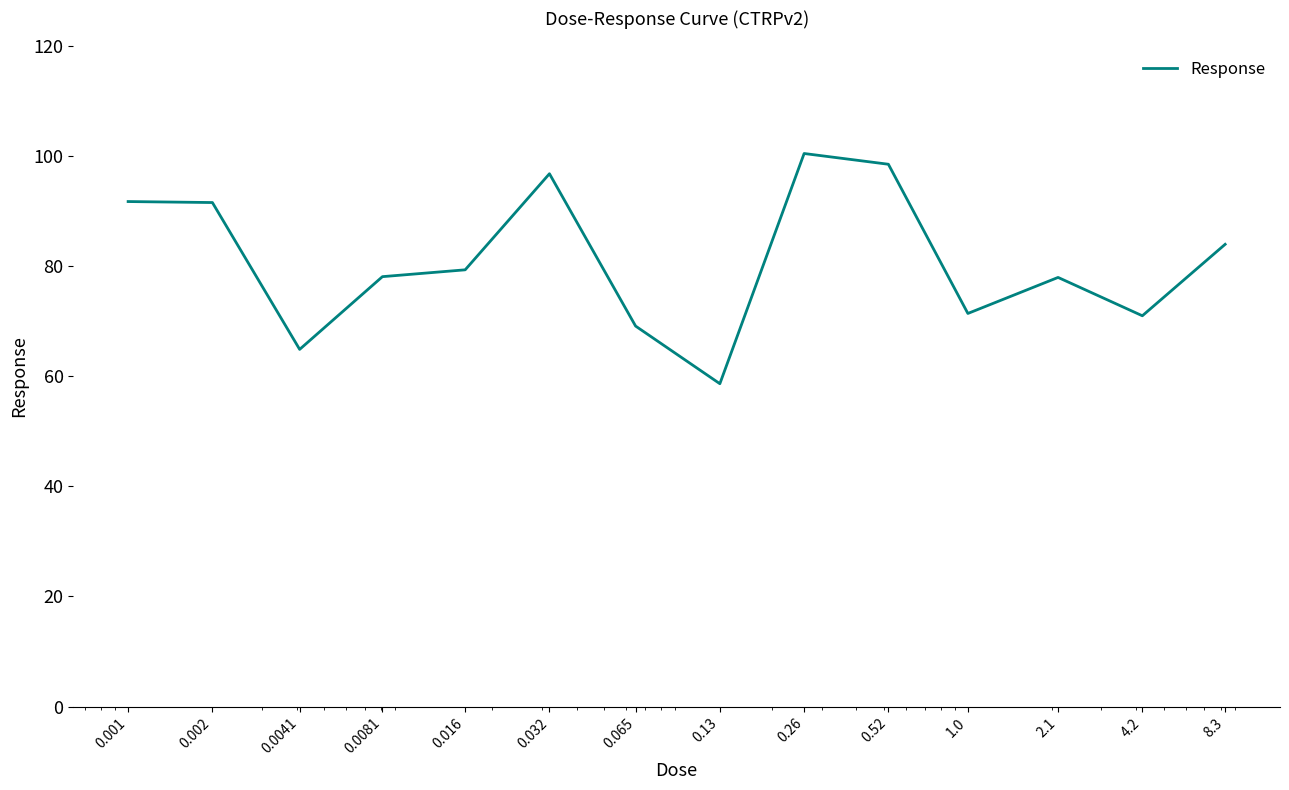

What is the difference between the maximum and minimum values?

41.8